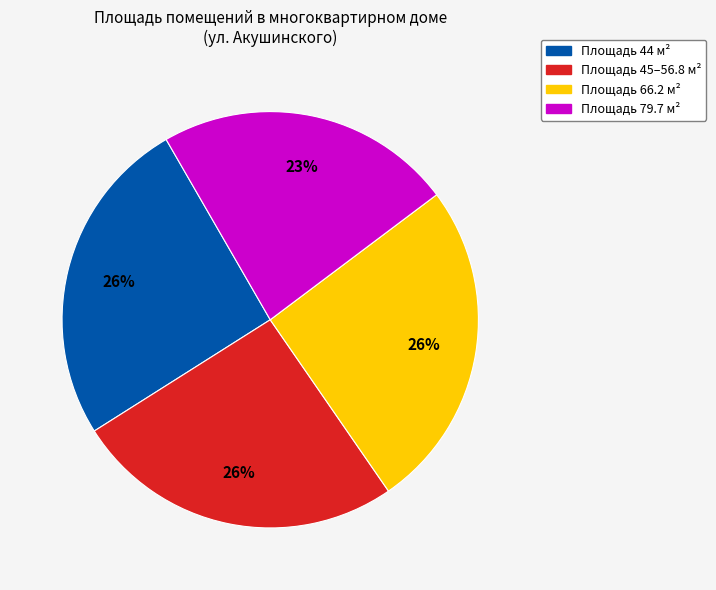

To the nearest percent, what is the average slice percentage?

25%